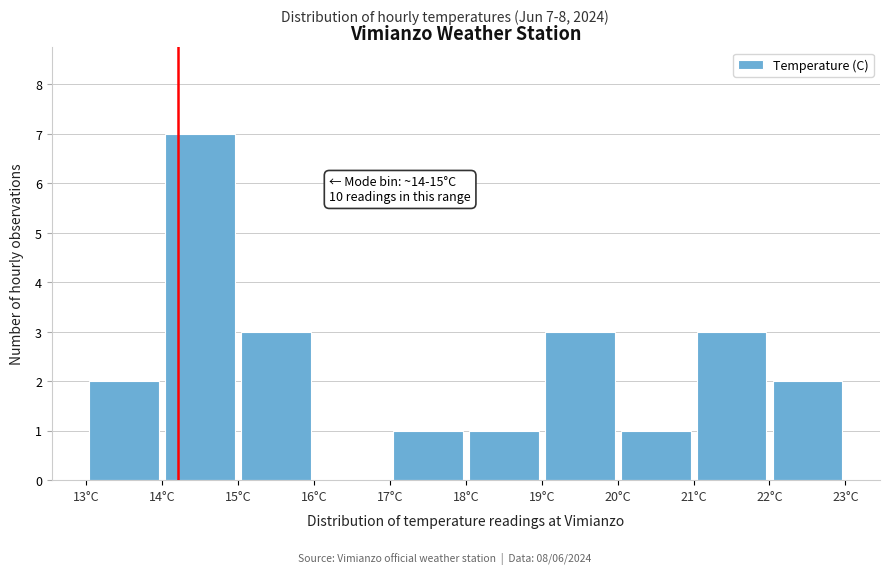

Over which range of the x-axis is the bar tallest?

14 to 15